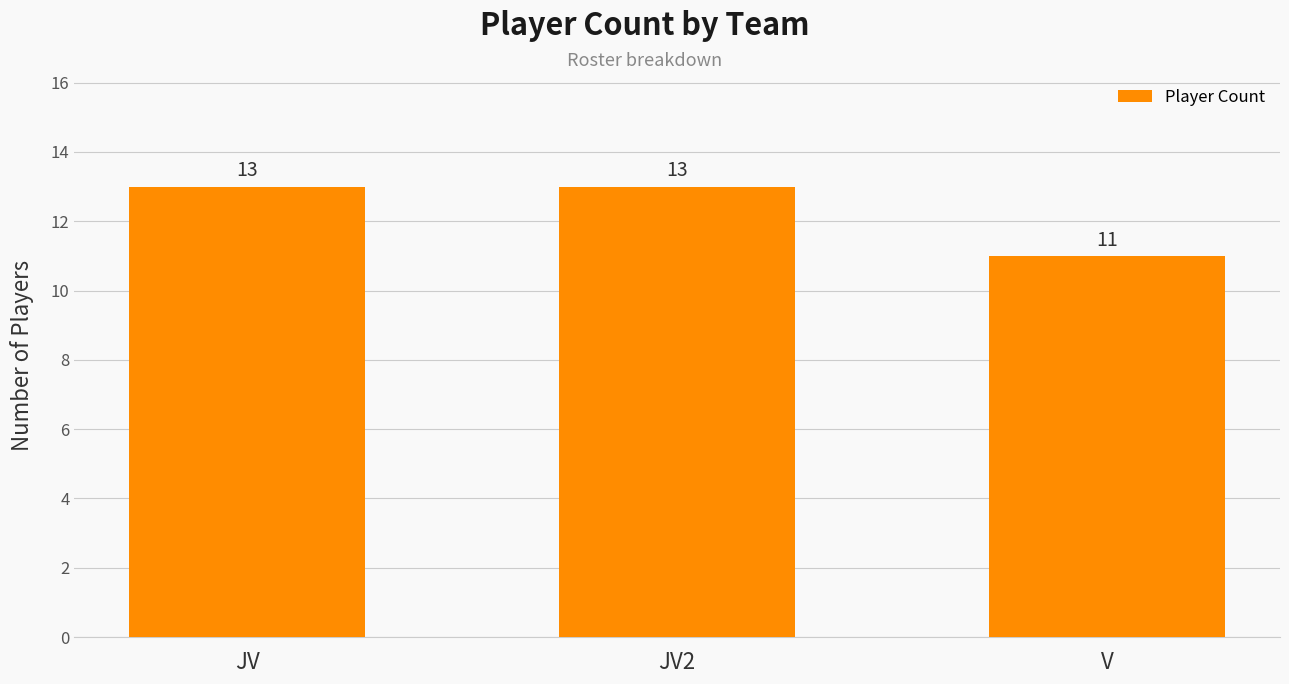

The chart shows a value of 18 at V. True or false?

False